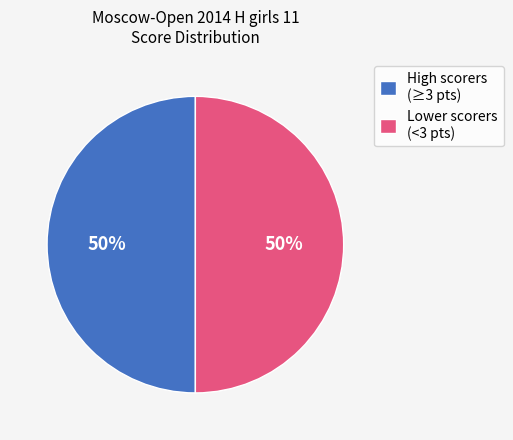

How many slices are in this pie chart?

2